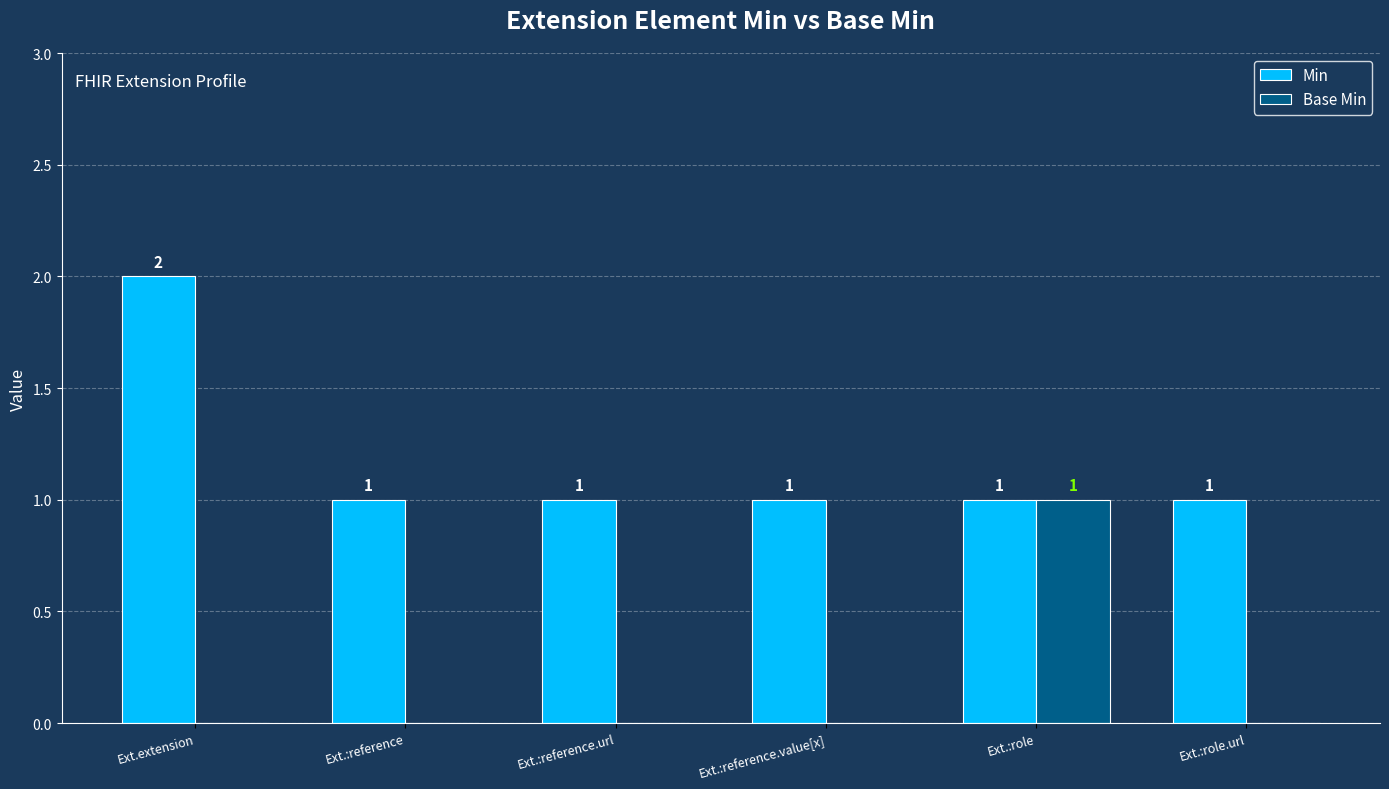

How many Min values are between 1 and 2?

6